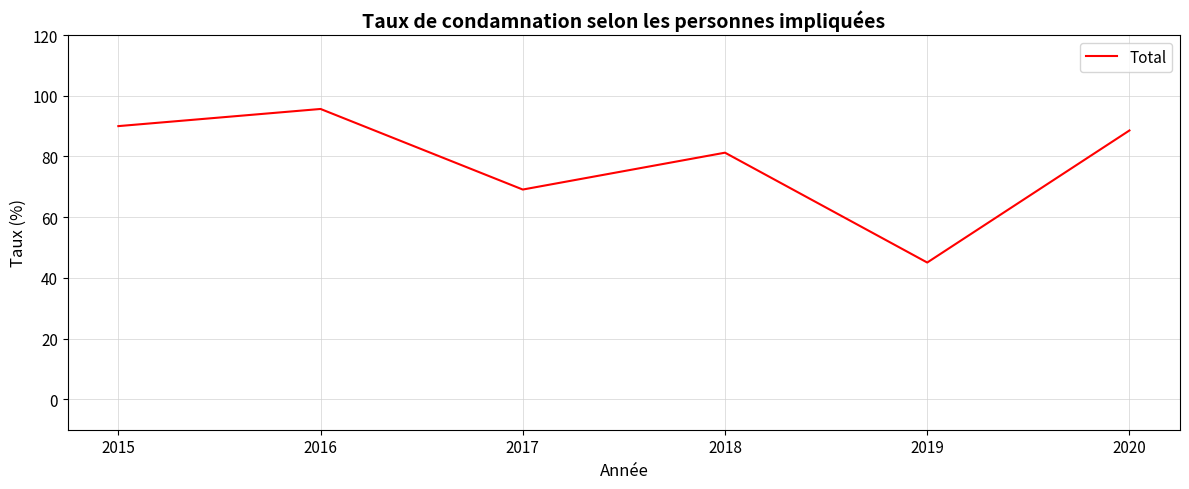

The value at 2015 is 90.0. True or false?

True